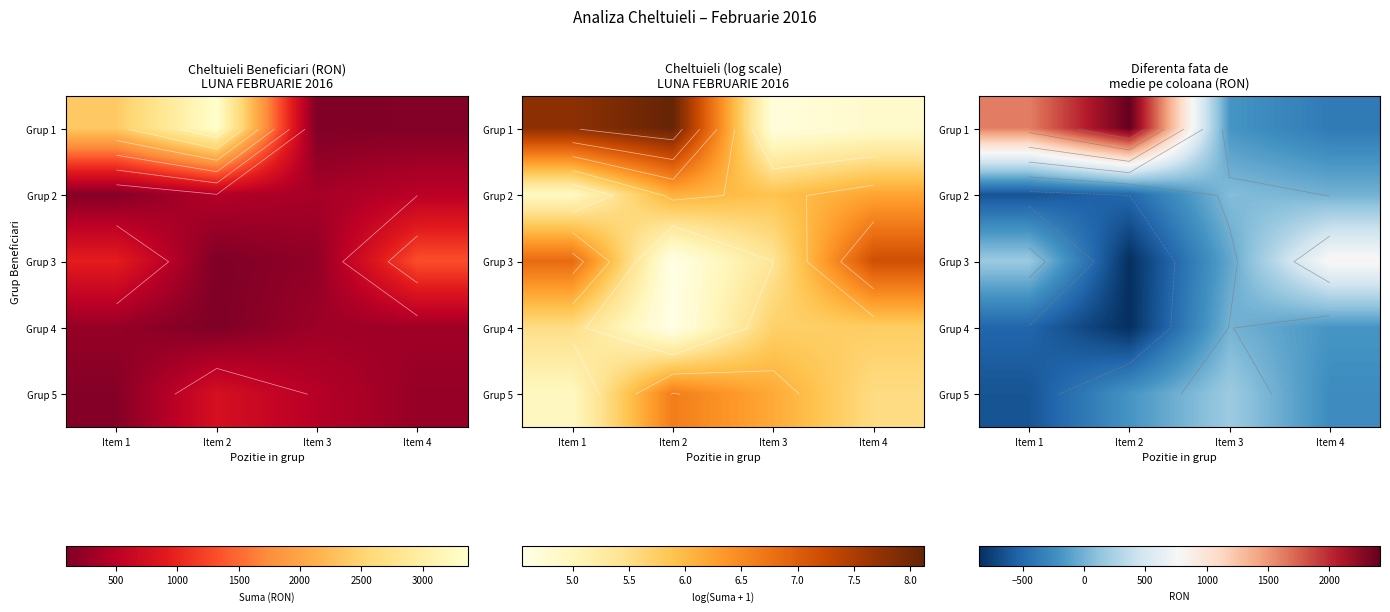

Is it true that Grup 3 equals -1468.9 at Item 2?

False